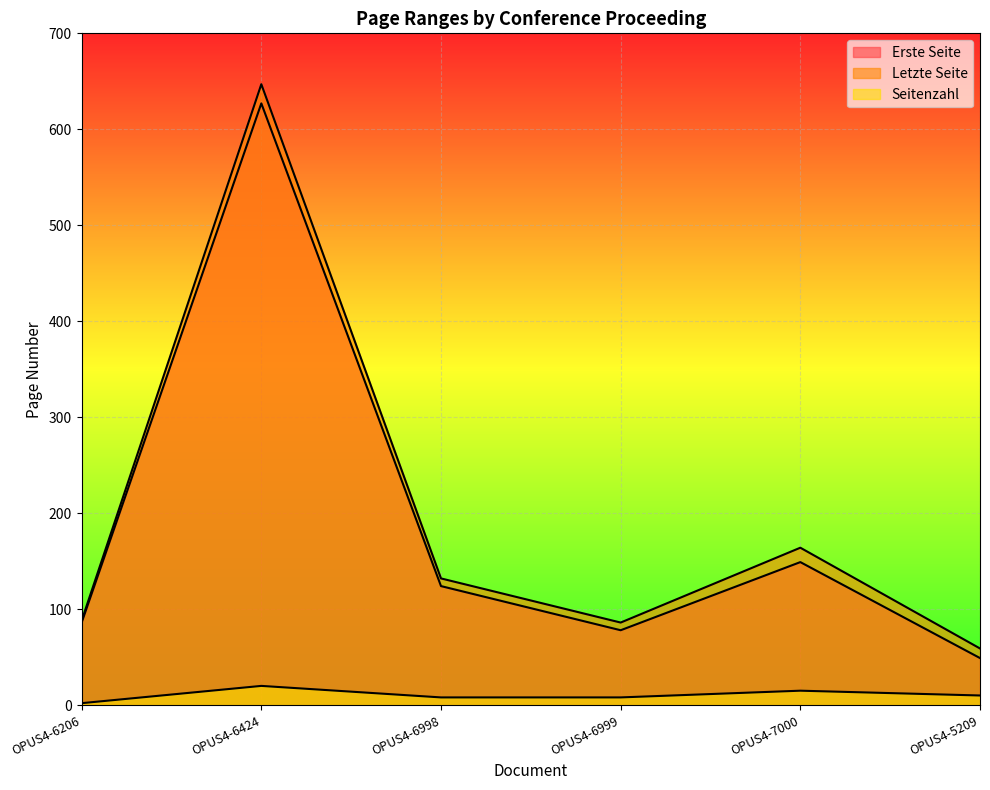

Where is Seitenzahl nearest to the value 11?

OPUS4-5209